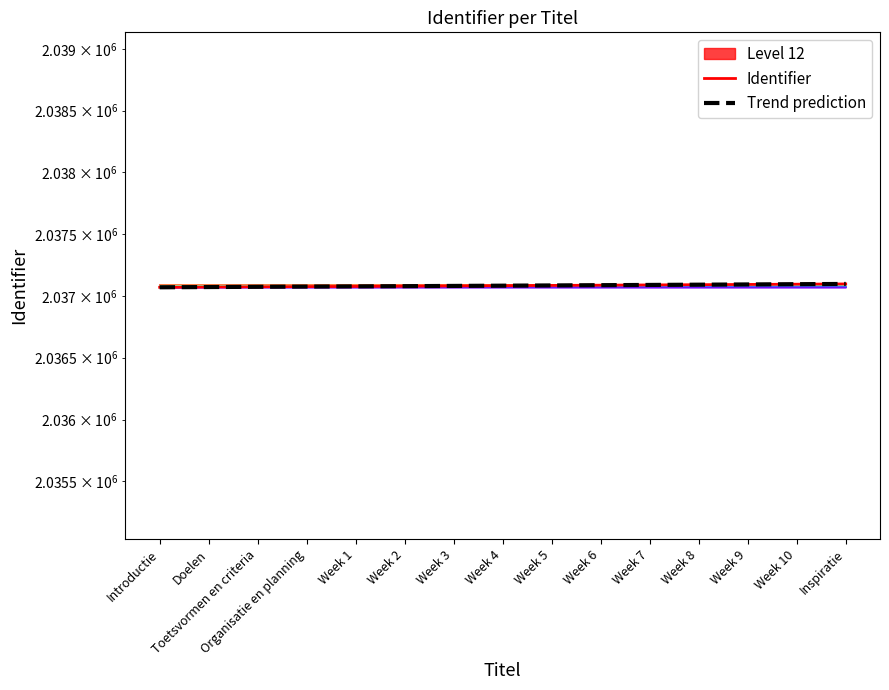

The Trend prediction series shows 2037070.0 at Introductie. True or false?

True